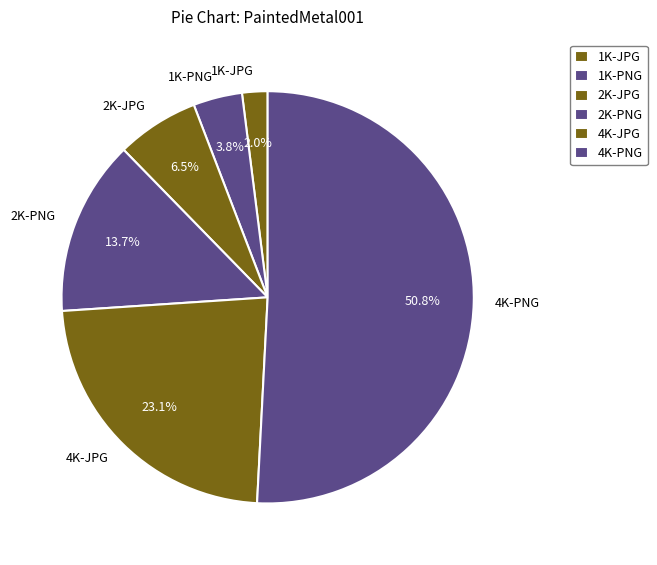

Is 4K-PNG the majority of the pie?

Yes